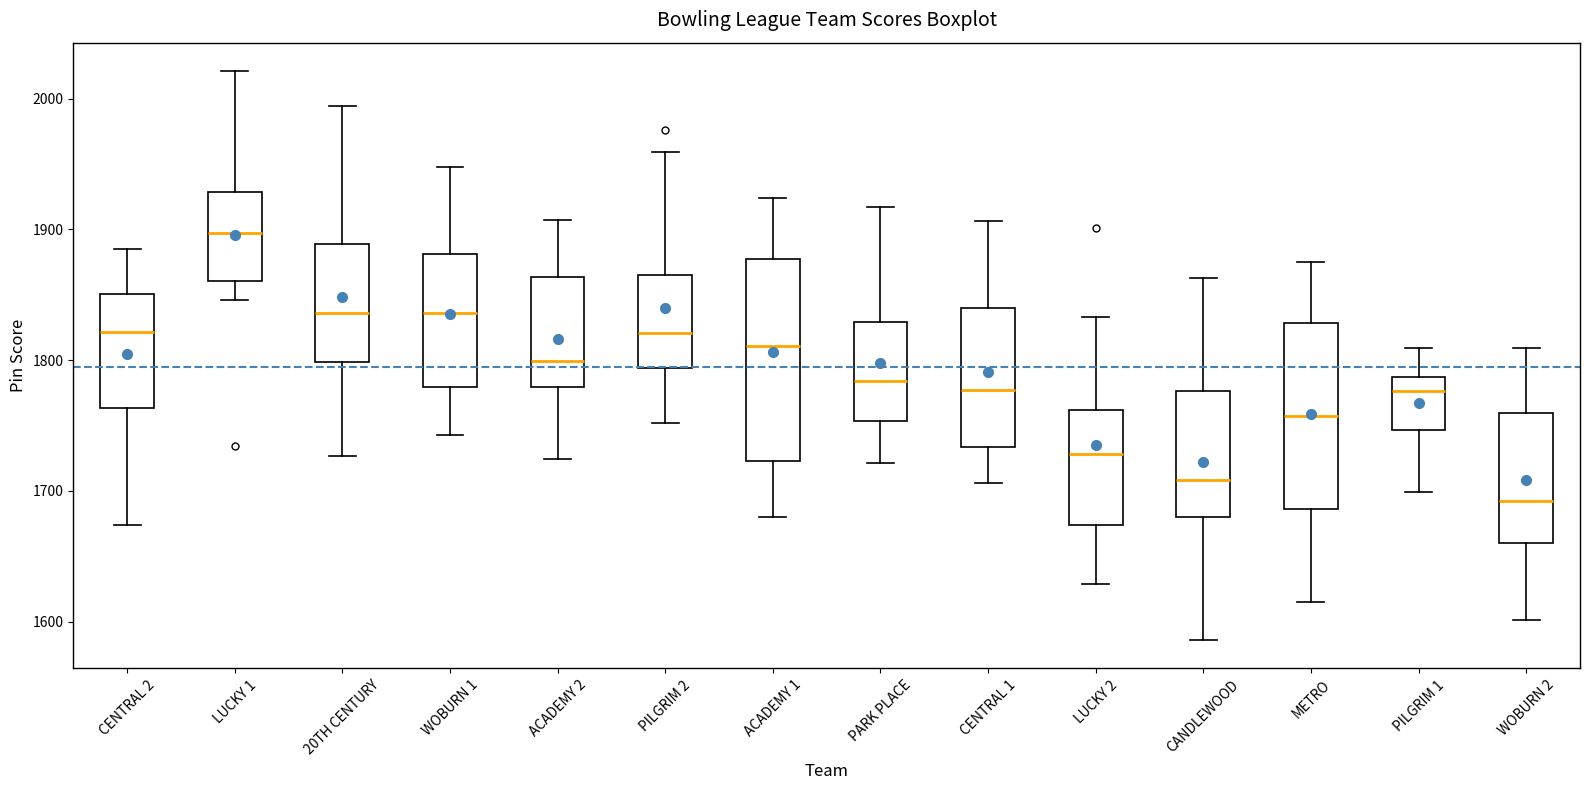

Which box's median line is the lowest?

WOBURN 2